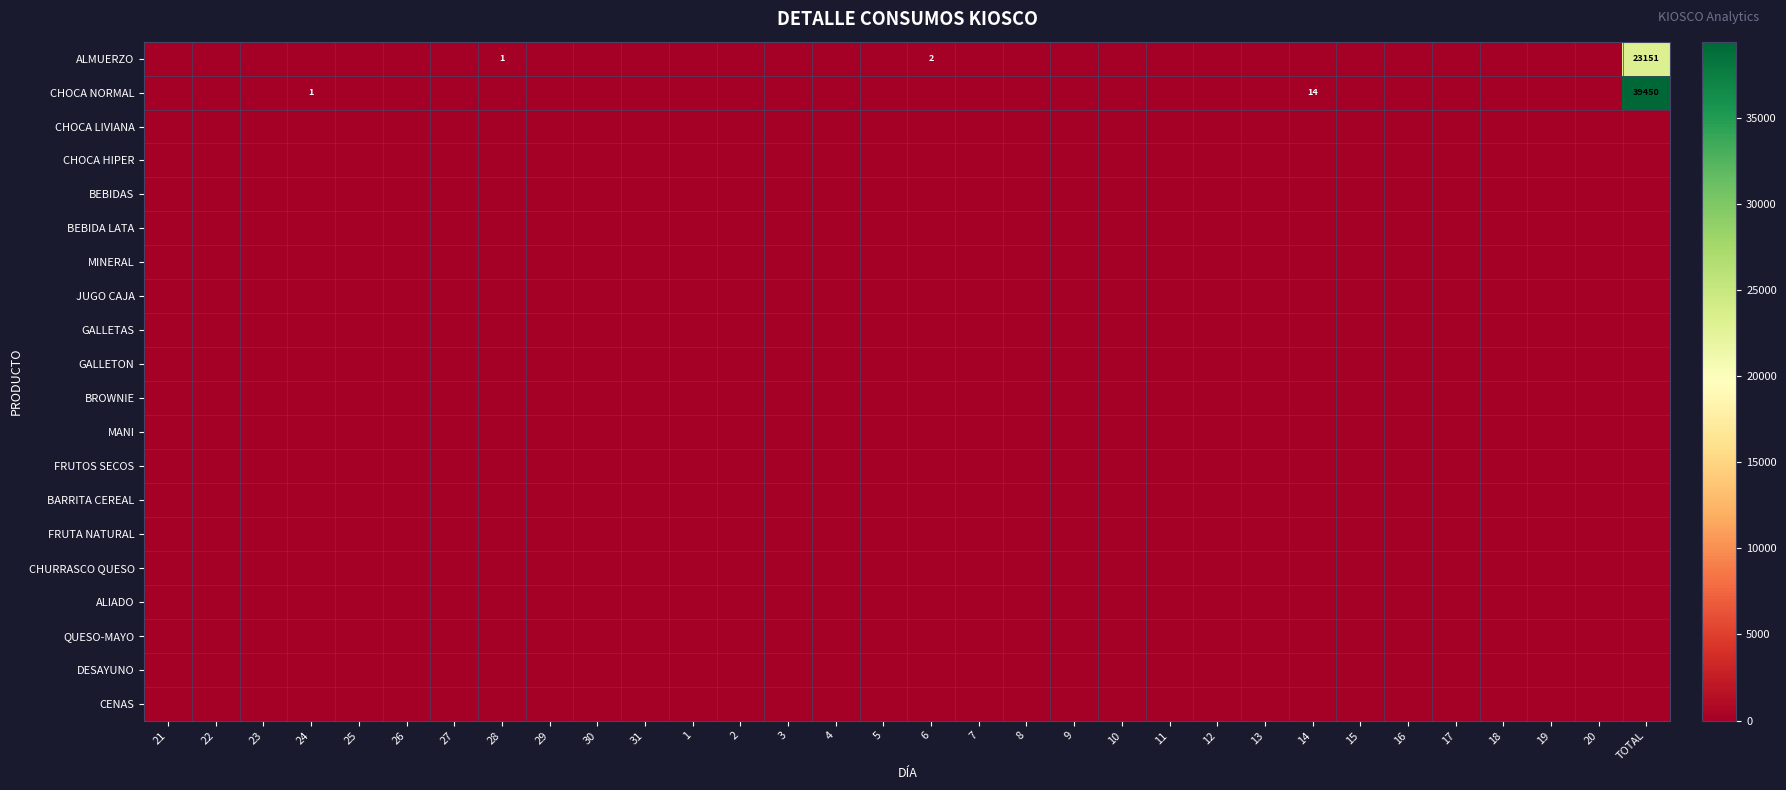

How many values in the ALMUERZO series exceed 0?

3